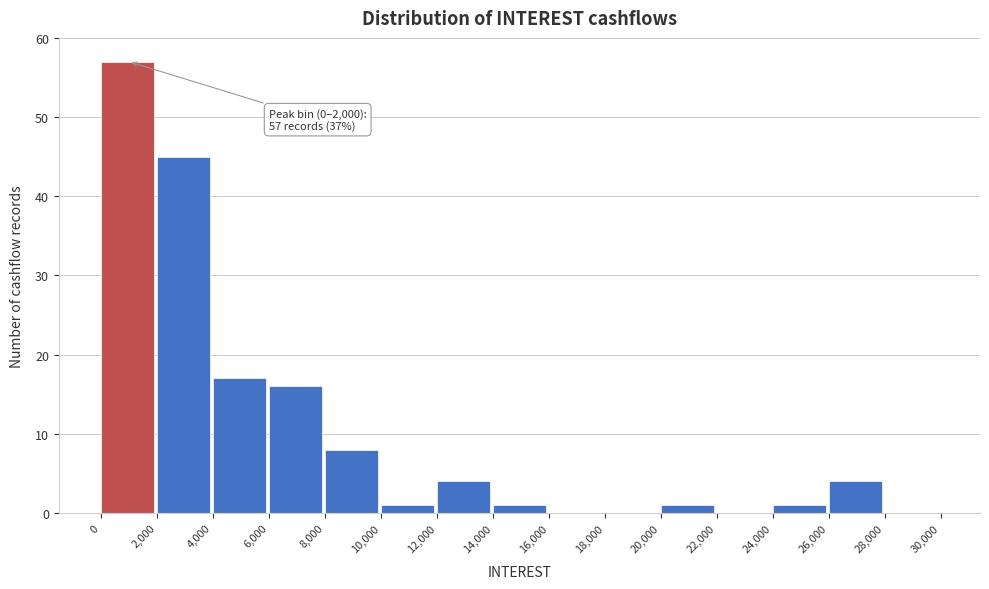

Over which range of the x-axis is the bar tallest?

0 to 2,000